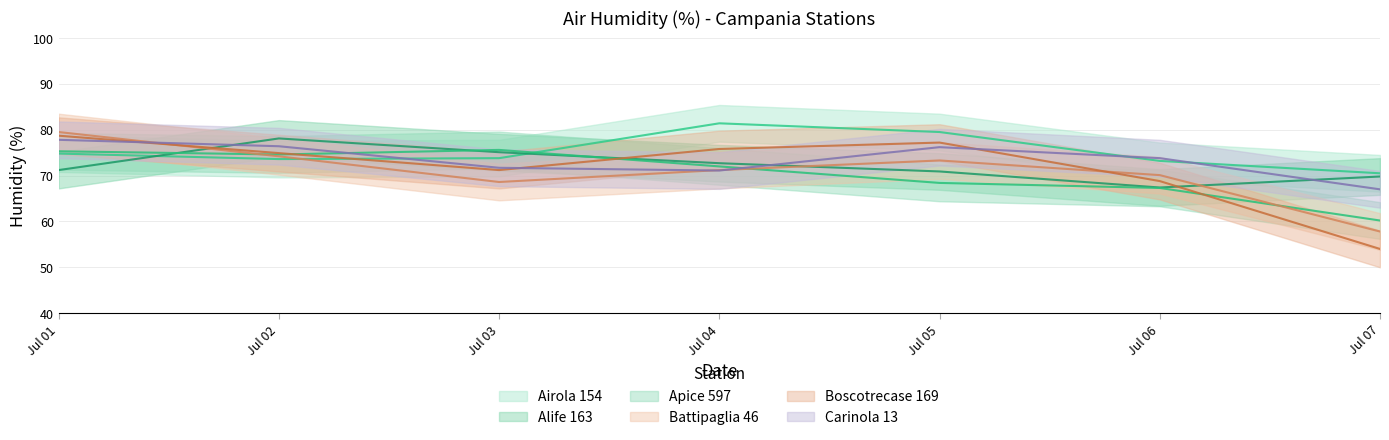

Count the number of categories in the chart.

7